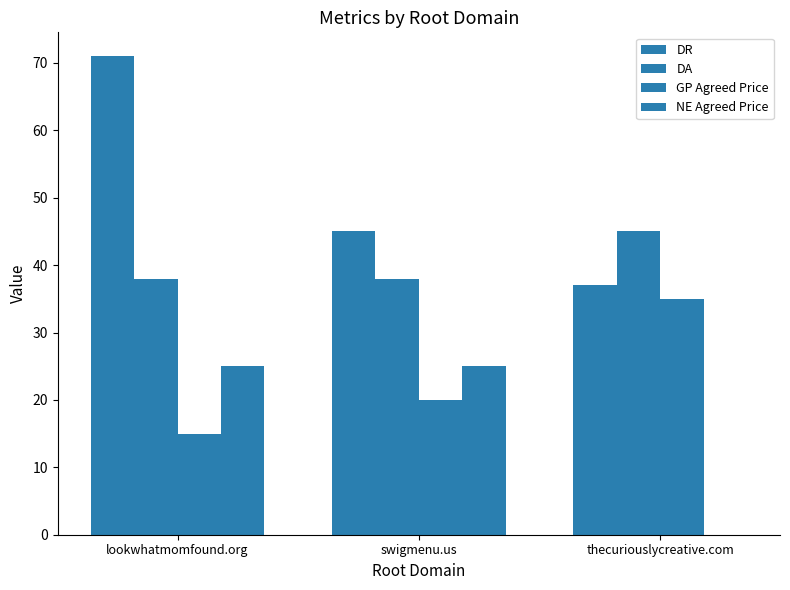

How many DA values are between 38 and 45?

3